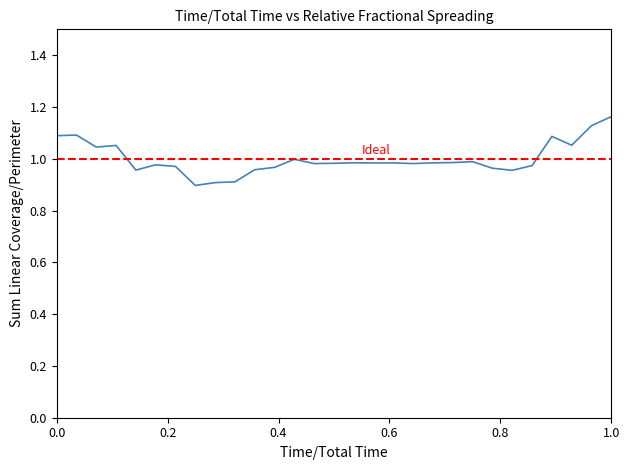

How many lines are shown in the chart?

1